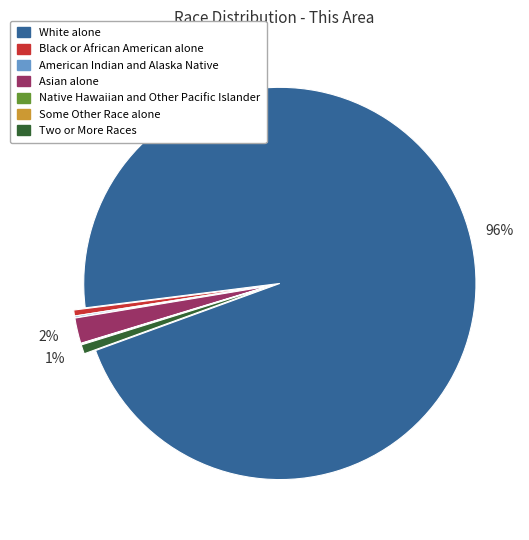

Do Two or More Races and Asian alone together represent more than half of the pie?

No